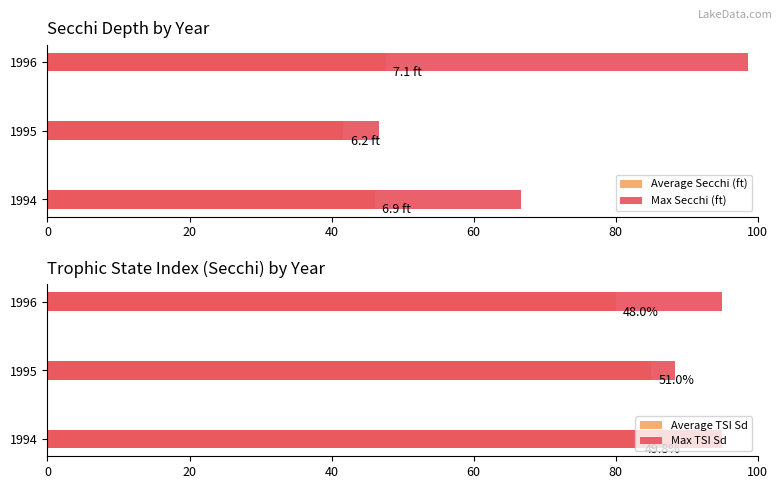

Are the bars horizontal?

Yes